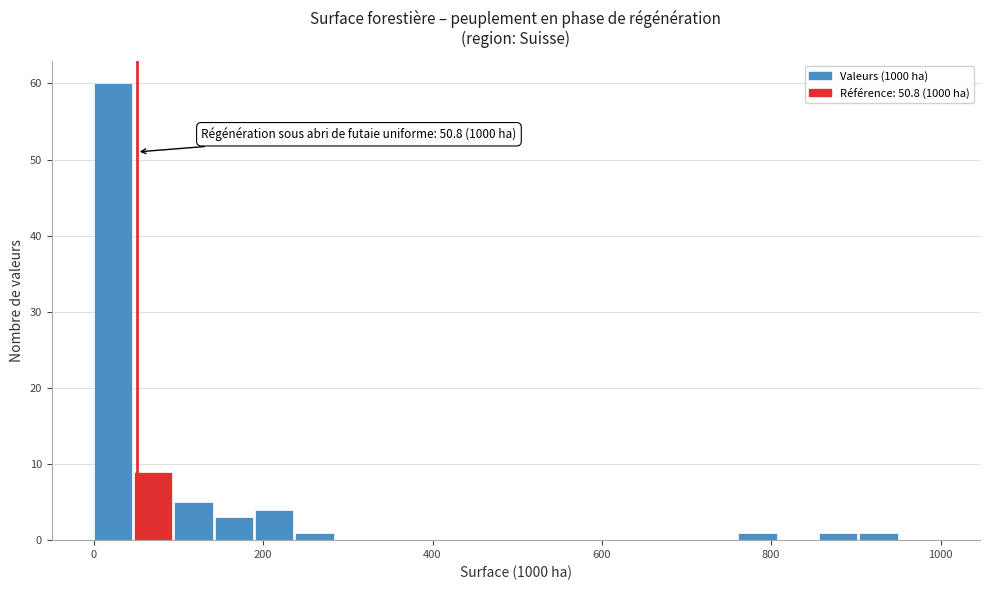

Around what value on the x-axis is the tallest bar? Give the approximate position of its centre, as read against the axis.

20